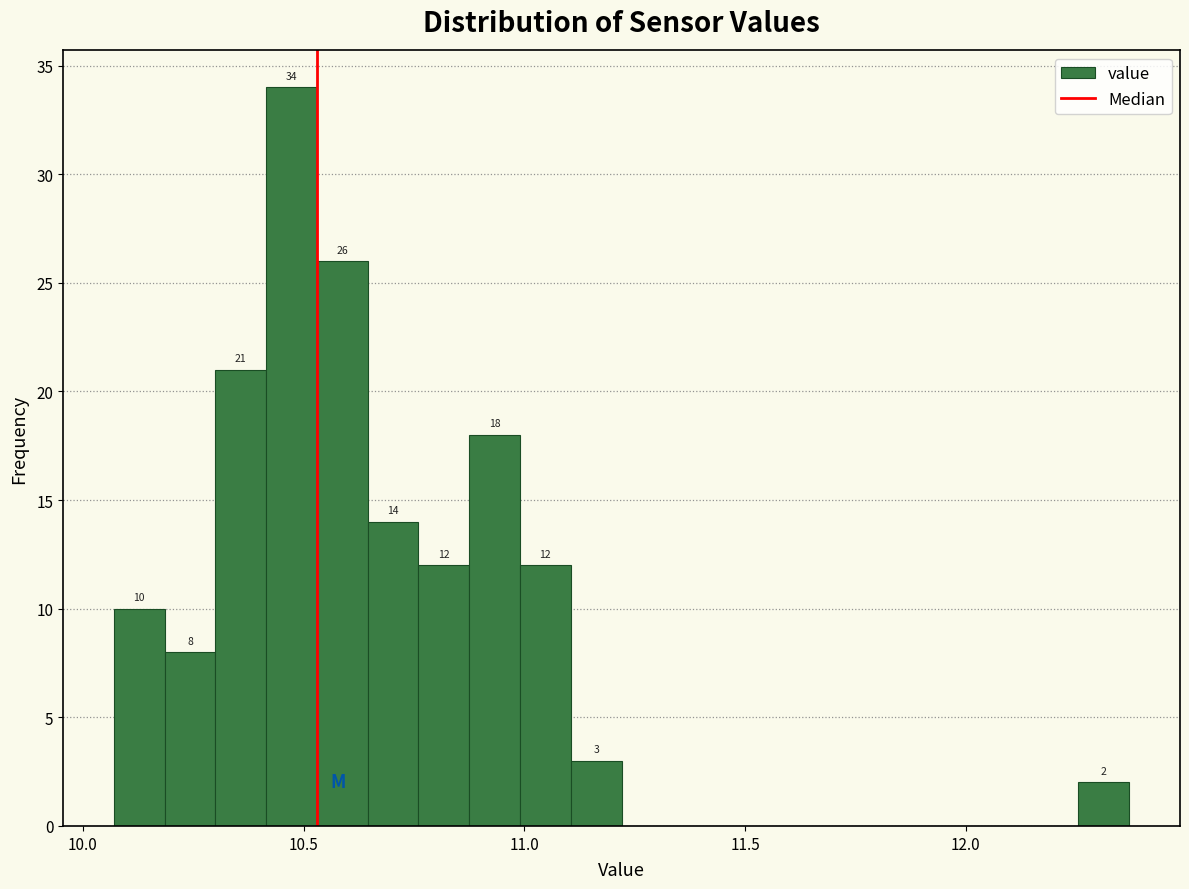

Read against the x-axis, roughly where is the centre of the tallest bar?

10.45